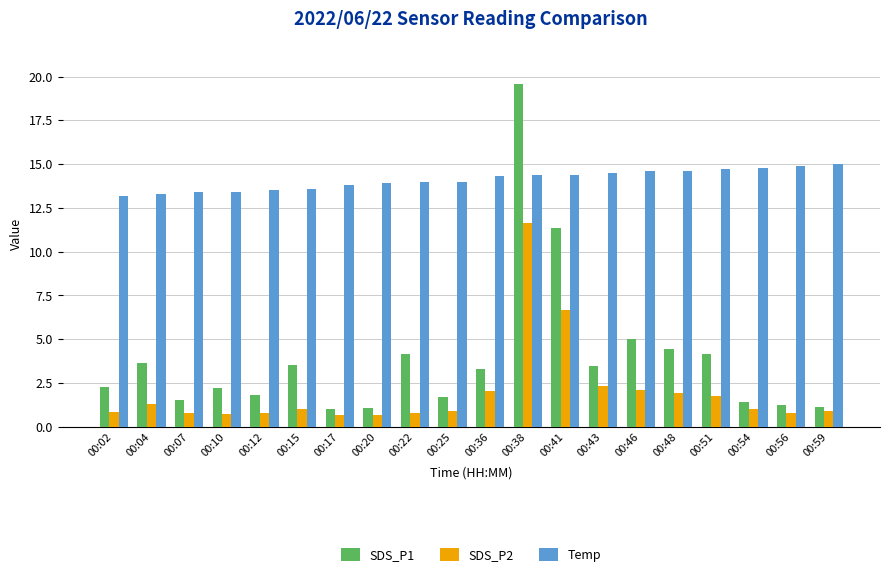

What is the difference between the highest and lowest values at 00:17?

13.1